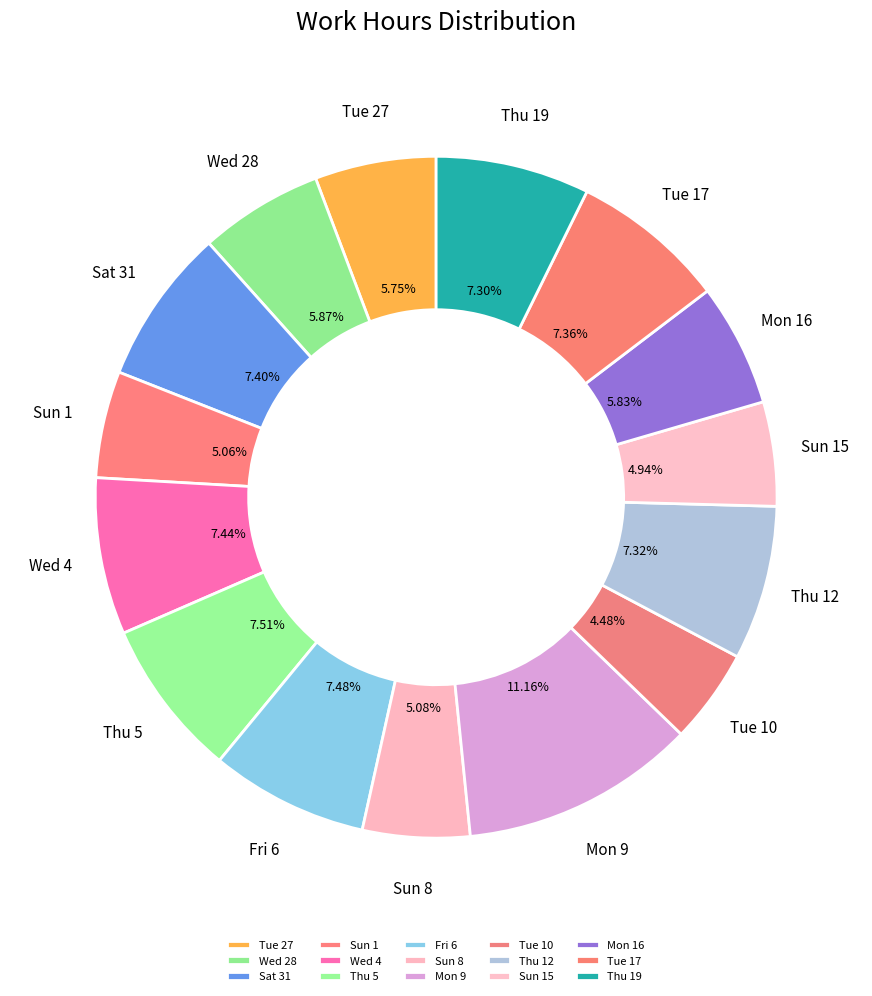

The Thu 5 slice represents 8% of the pie. True or false?

True